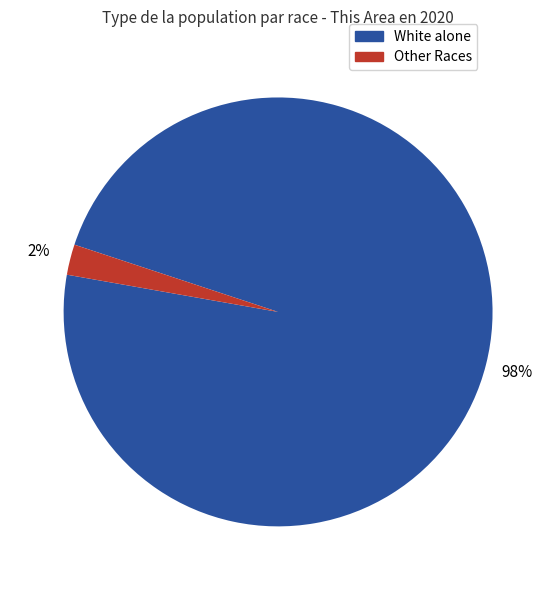

The White alone slice represents 89% of the pie. True or false?

False